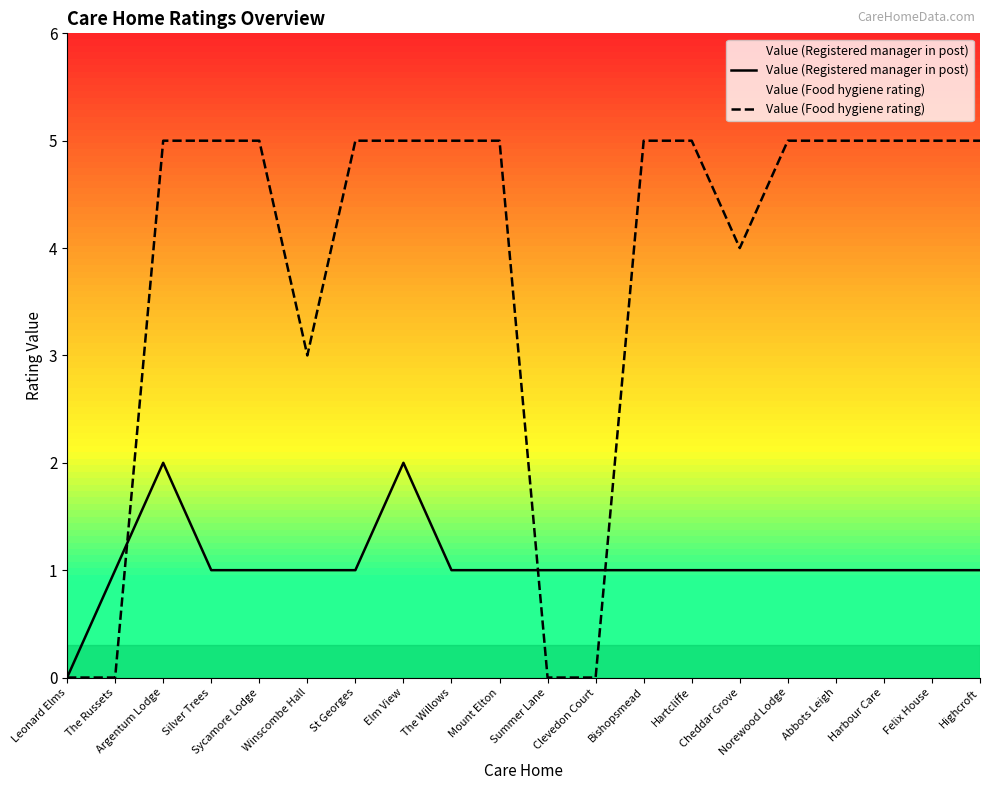

At which label is Value (Registered manager in post) closest to 1?

The Russets